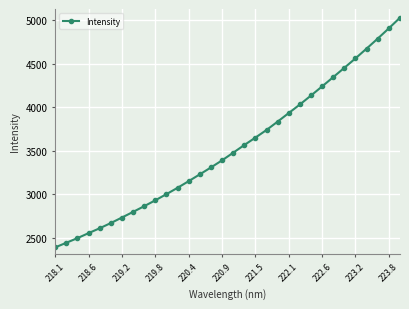

What is the greatest value displayed?

5024.0